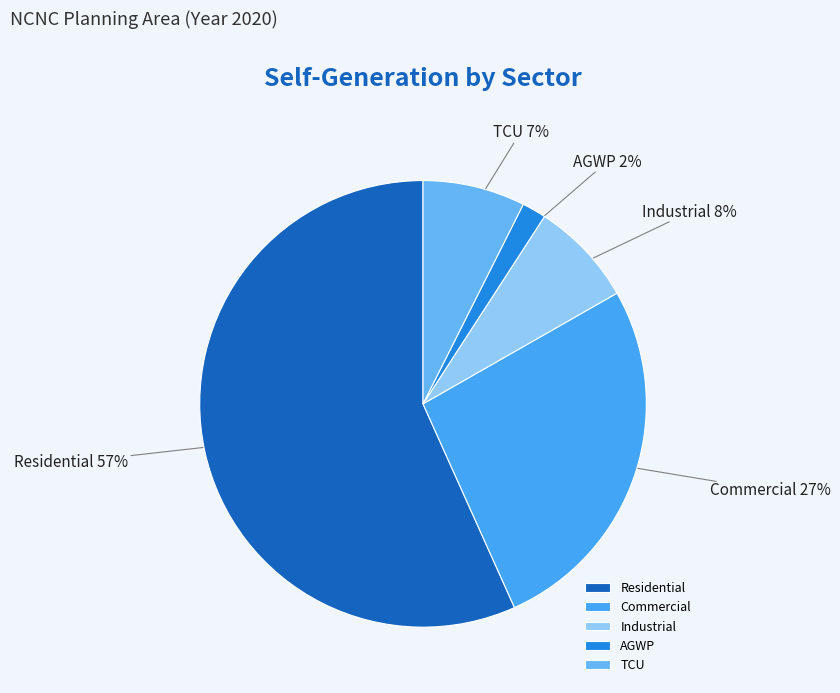

Is it true that AGWP is 2% of the pie?

True